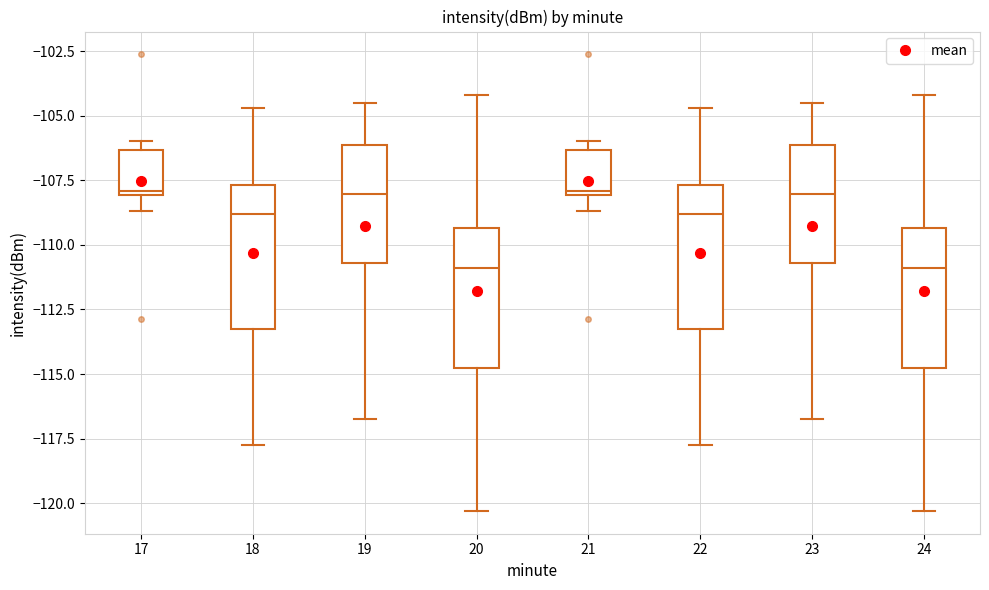

Reading left to right, read every box against the y-axis: the position of its median line, the range the box covers, and the ends of its whiskers. The values are not printed on the chart, so give them approximately, as read against the axis.

17: median -108.0 (just above the box's lower edge), box -108.0 to -106.5, whiskers -108.5 to -106.0
18: median -109.0, box -113.0 to -107.5, whiskers -117.5 to -104.5
19: median -108.0, box -110.5 to -106.0, whiskers -117.0 to -104.5
20: median -111.0, box -114.5 to -109.5, whiskers -120.5 to -104.0
21: median -108.0 (just above the box's lower edge), box -108.0 to -106.5, whiskers -108.5 to -106.0
22: median -109.0, box -113.0 to -107.5, whiskers -117.5 to -104.5
23: median -108.0, box -110.5 to -106.0, whiskers -117.0 to -104.5
24: median -111.0, box -114.5 to -109.5, whiskers -120.5 to -104.0